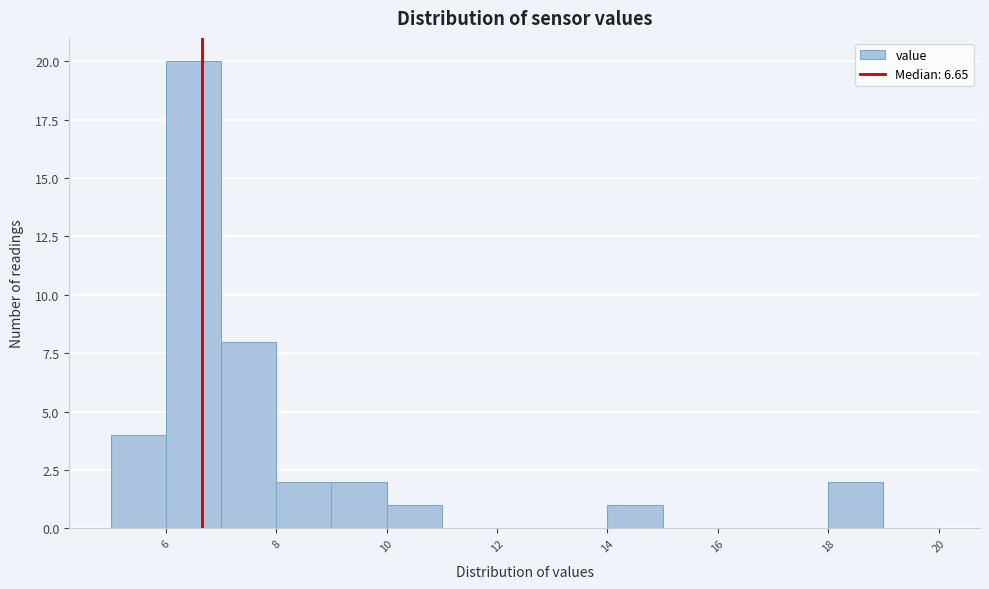

Reading left to right, list every bar in this chart as the range it spans on the x-axis followed by its height. The values are not printed on the chart, so give them approximately, as read against the axis.

5 to 6: 4
6 to 7: 20
7 to 8: 8
8 to 9: 2
9 to 10: 2
10 to 11: 1
11 to 12: 0
12 to 13: 0
13 to 14: 0
14 to 15: 1
15 to 16: 0
16 to 17: 0
17 to 18: 0
18 to 19: 2
19 to 20: 0